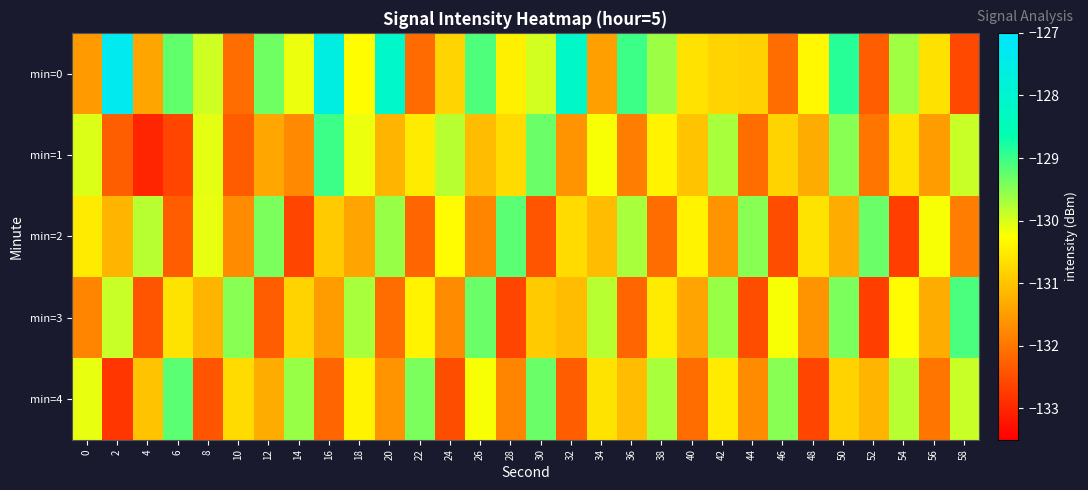

Rank the series by their maximum value, from highest to lowest.

min=0, min=1, min=3, min=2, min=4